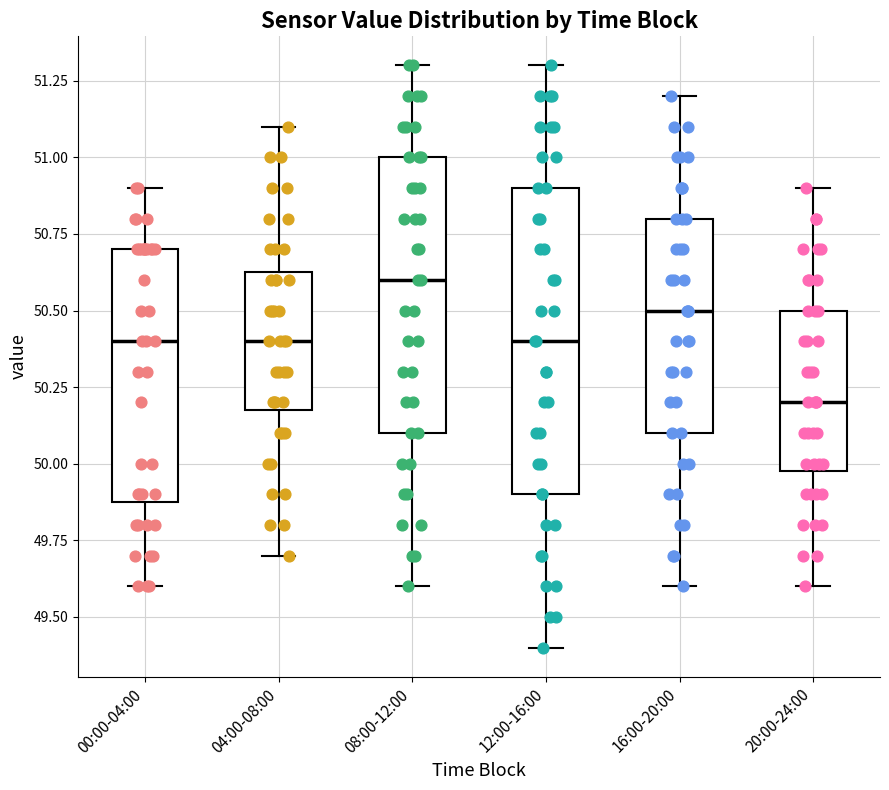

Which box has the highest median line?

08:00-12:00